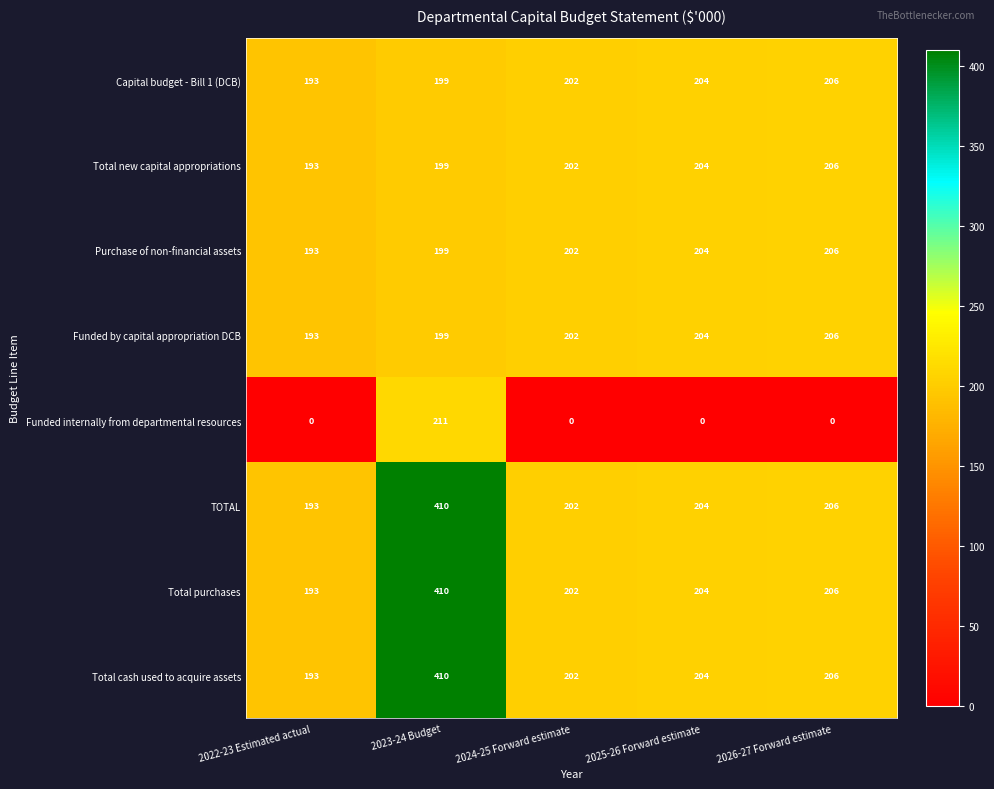

Where does the Total purchases series first go above 204?

2023-24 Budget